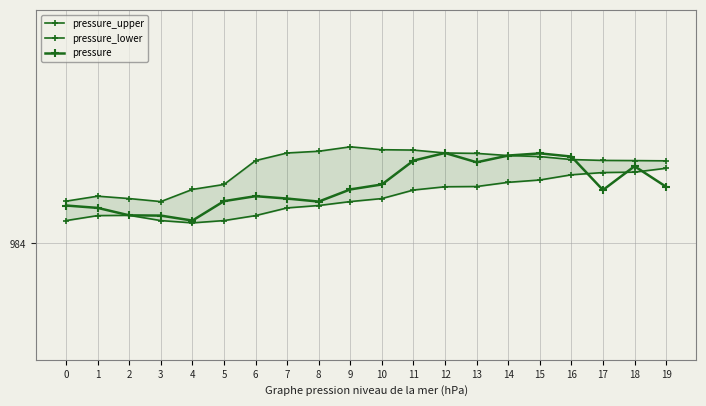

Reading right to left, what are all the values shown in this chart?

pressure_upper: 19=984.3	18=984.3	17=984.3	16=984.3	15=984.3	14=984.3	13=984.3	12=984.3	11=984.3	10=984.3	9=984.4	8=984.3	7=984.3	6=984.3	5=984.2	4=984.2	3=984.2	2=984.2	1=984.2	0=984.2
pressure_lower: 19=984.3	18=984.3	17=984.3	16=984.3	15=984.2	14=984.2	13=984.2	12=984.2	11=984.2	10=984.2	9=984.2	8=984.1	7=984.1	6=984.1	5=984.1	4=984.1	3=984.1	2=984.1	1=984.1	0=984.1
pressure: 19=984.2	18=984.3	17=984.2	16=984.3	15=984.3	14=984.3	13=984.3	12=984.3	11=984.3	10=984.2	9=984.2	8=984.2	7=984.2	6=984.2	5=984.2	4=984.1	3=984.1	2=984.1	1=984.1	0=984.1